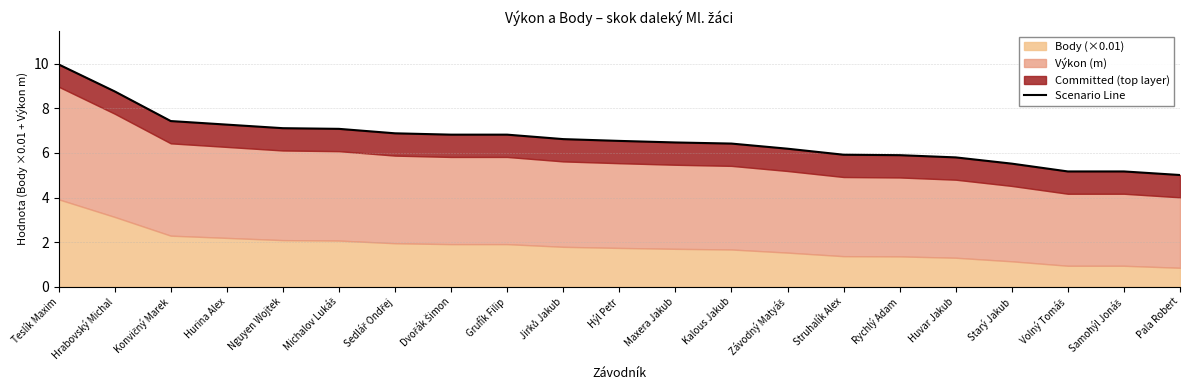

At which label is the value closest to 7?

Michalov Lukáš